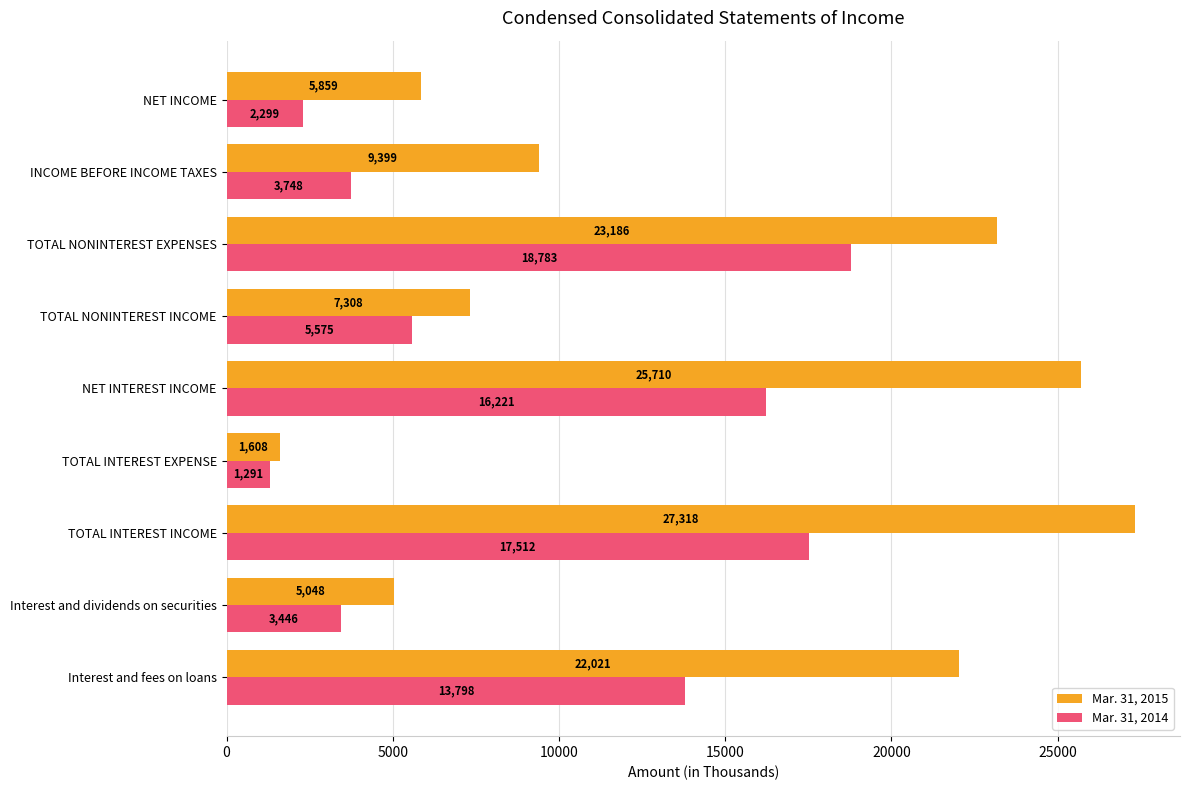

What is the smallest value displayed?

1291